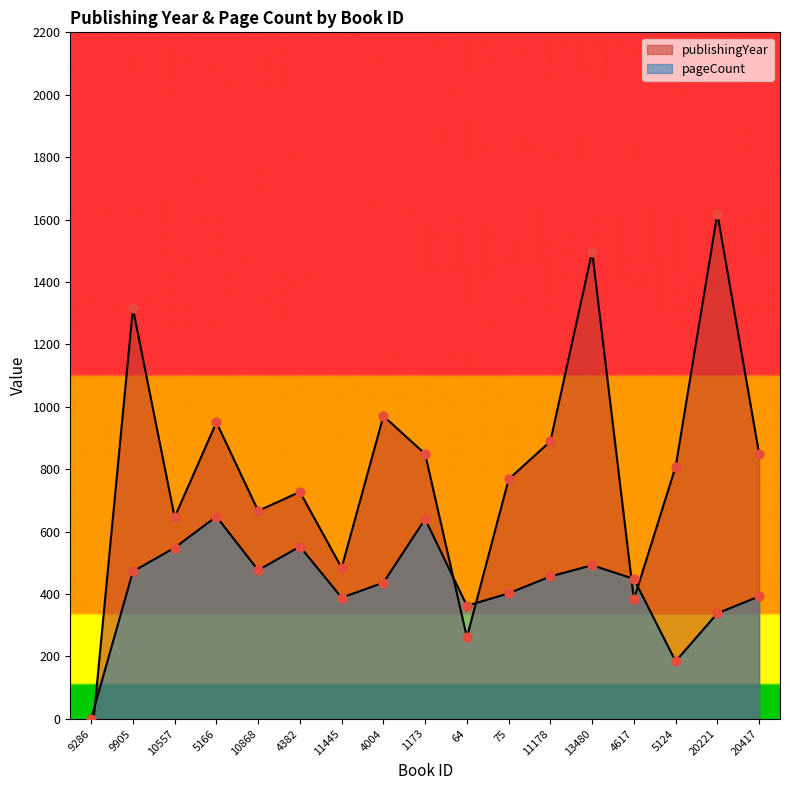

At how many categories does at least one series exceed 1249?

3